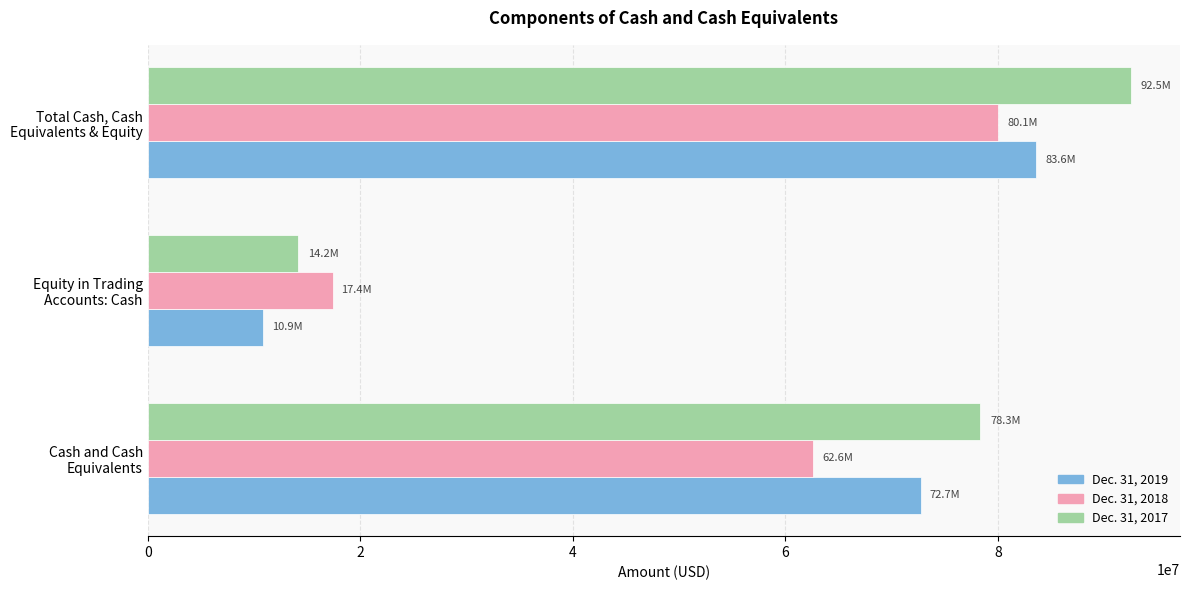

Rank the series by their maximum value, from lowest to highest.

Dec. 31, 2018, Dec. 31, 2019, Dec. 31, 2017